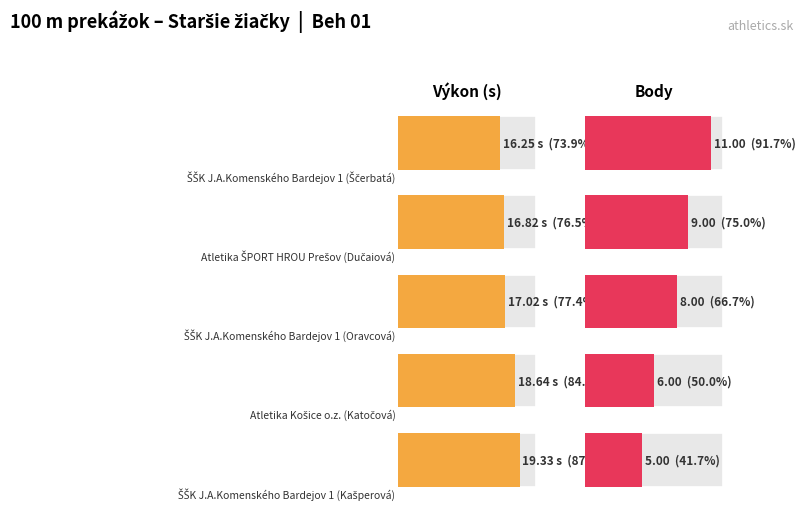

Is it true that Body equals 6.0 at Atletika Košice
o.z.
(Katočová)?

True